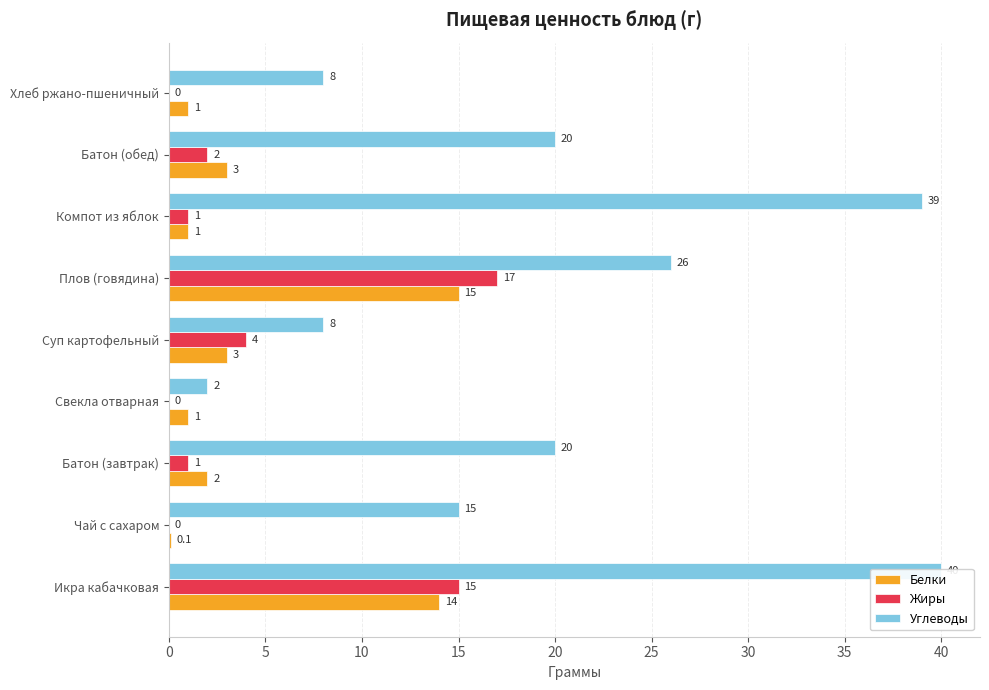

Between Икра кабачковая and Плов (говядина), which series saw the biggest shift?

Углеводы